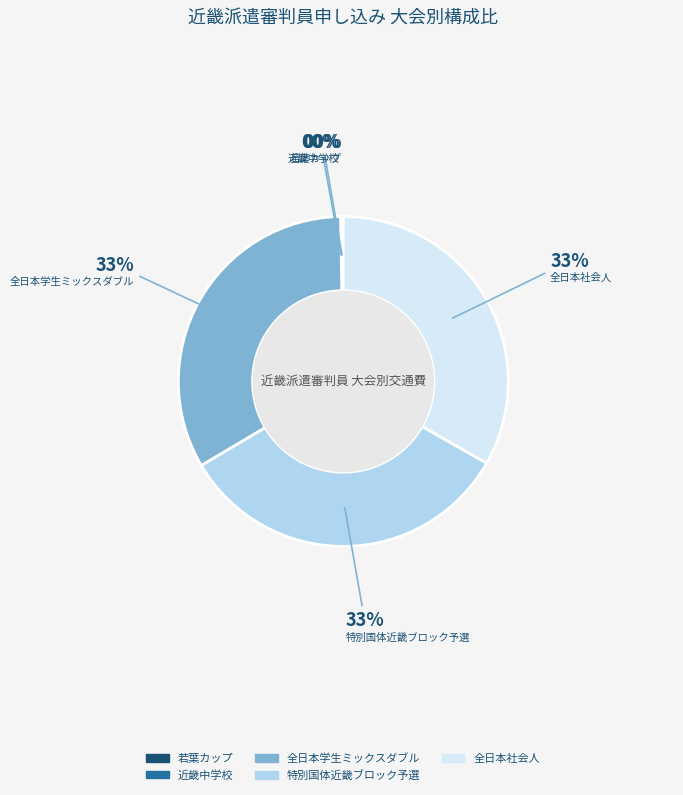

What is the ratio of the value at 全日本社会人 to the value at 特別国体近畿ブロック予選?

1.0